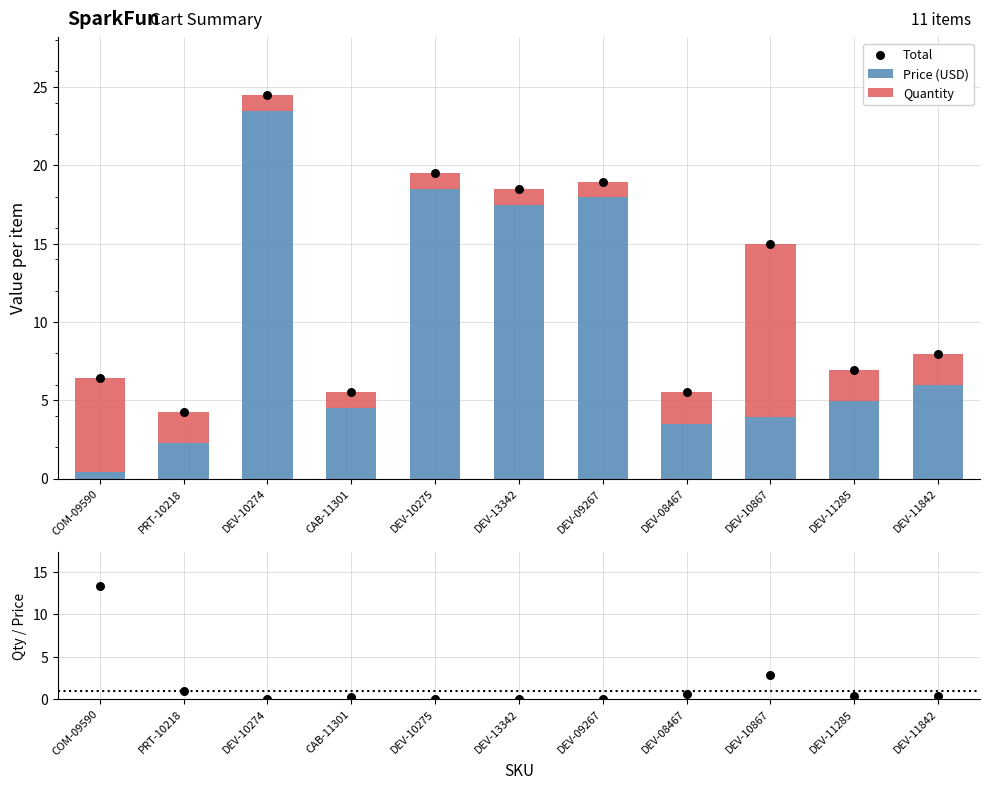

At which category is the sum across all series the highest?

DEV-10274